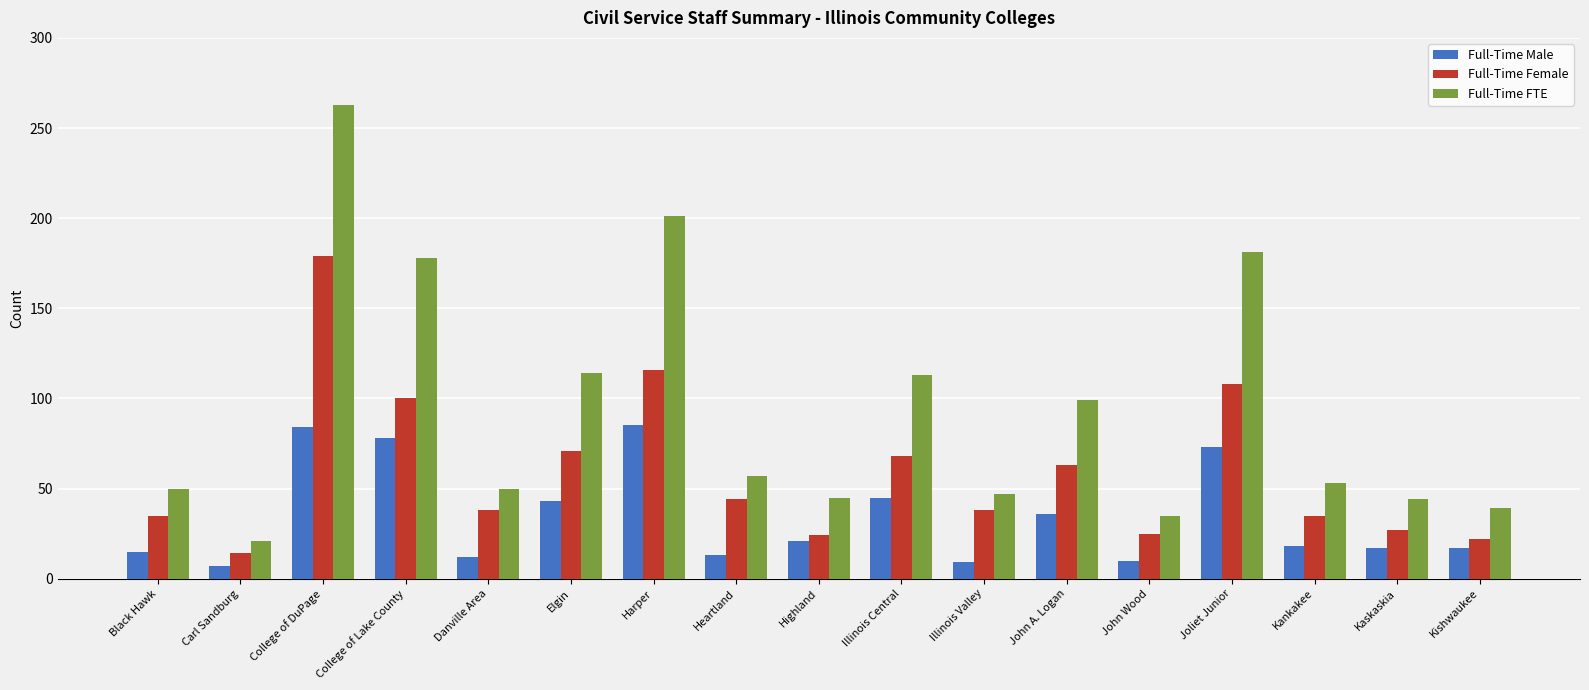

How many groups of bars are there?

17